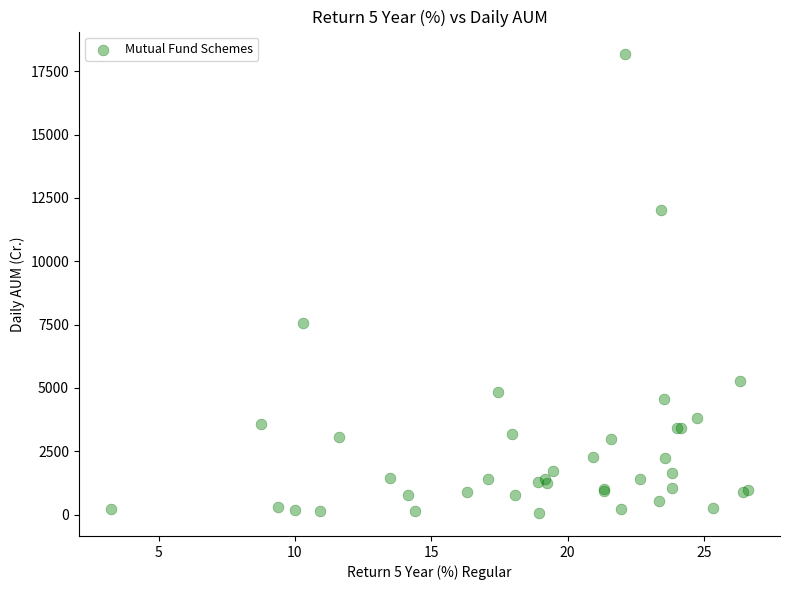

What Y value in the scatter plot is closest to 9113?

7566.8